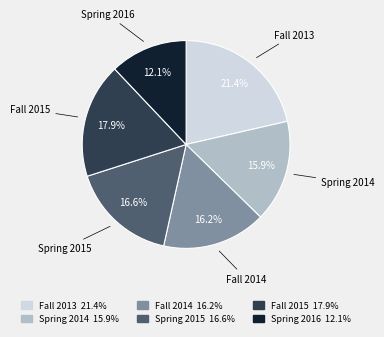

Is there a majority slice in this chart?

No